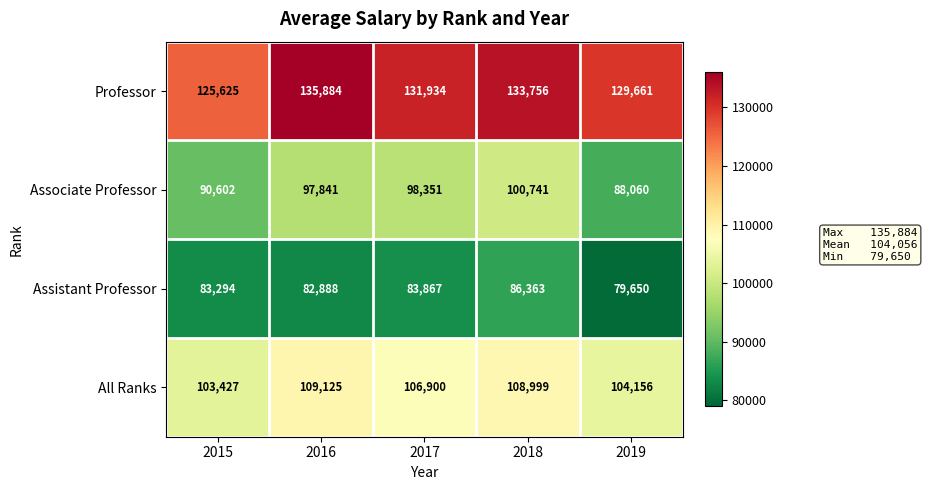

What is the difference between the highest and lowest values at 2016?

52996